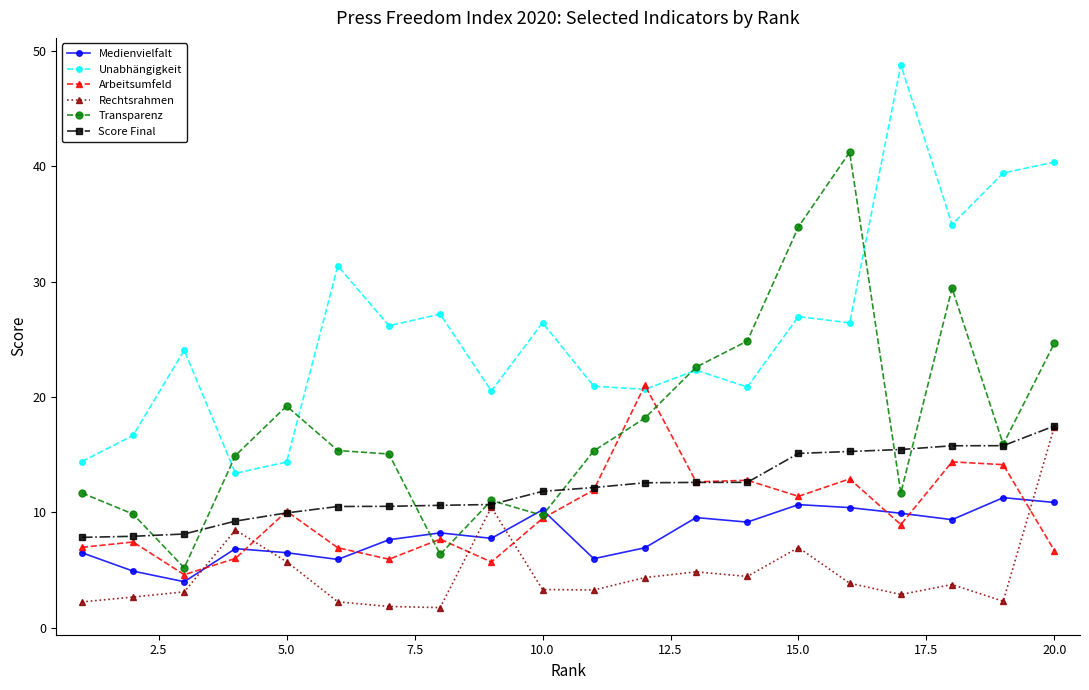

Which series has the largest total across all categories?

Unabhängigkeit